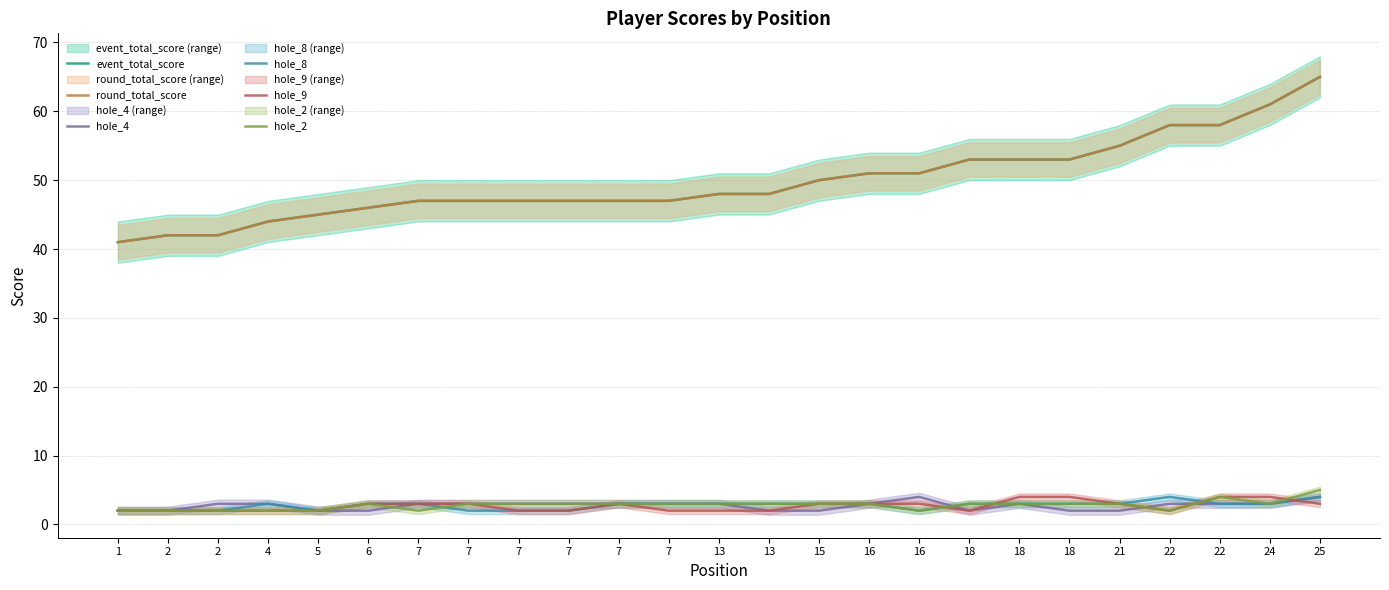

How many series are shown in this chart?

6